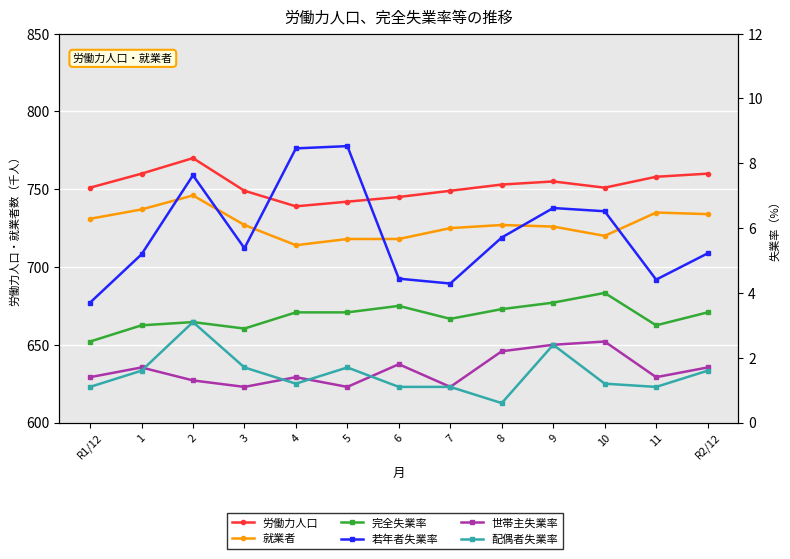

What is the spread (max minus min) of values at 4?

737.8